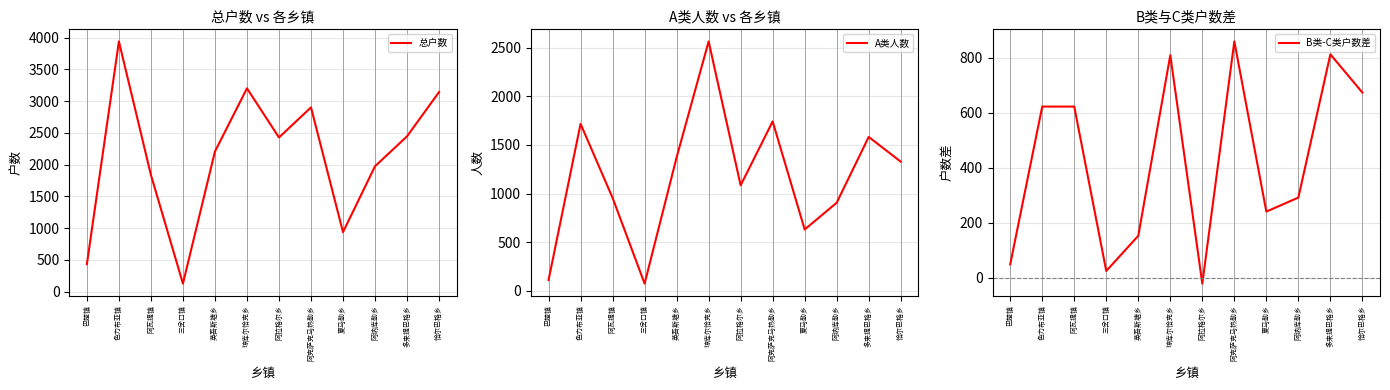

What position from the left is 三岔口镇?

4